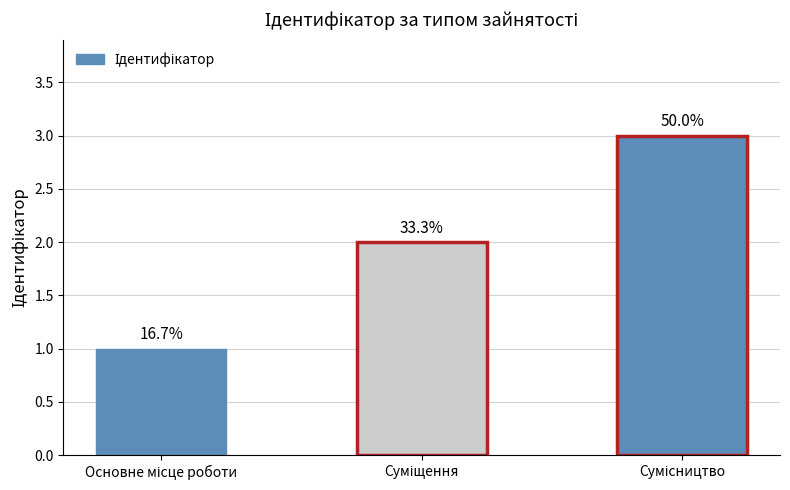

How many bars are there in total?

3